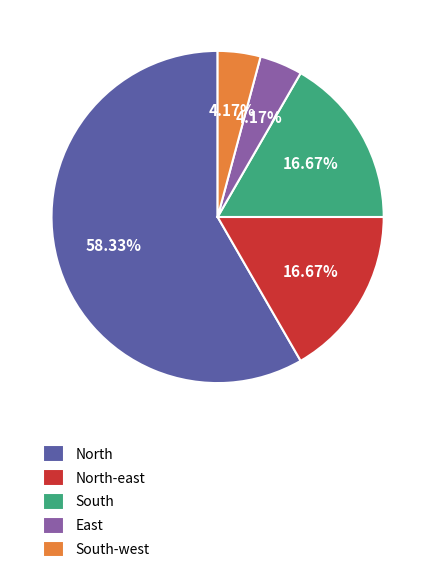

Count the number of slices in the pie.

5